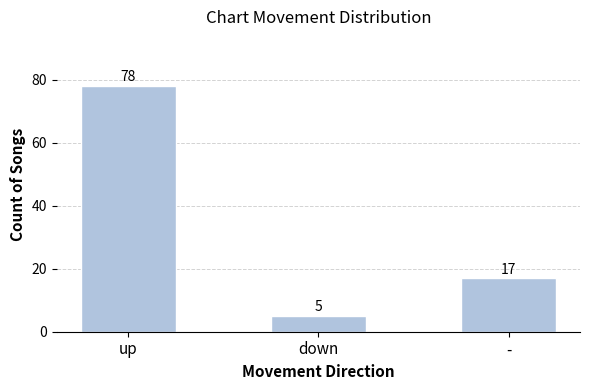

Rank the categories by value from lowest to highest.

down, -, up